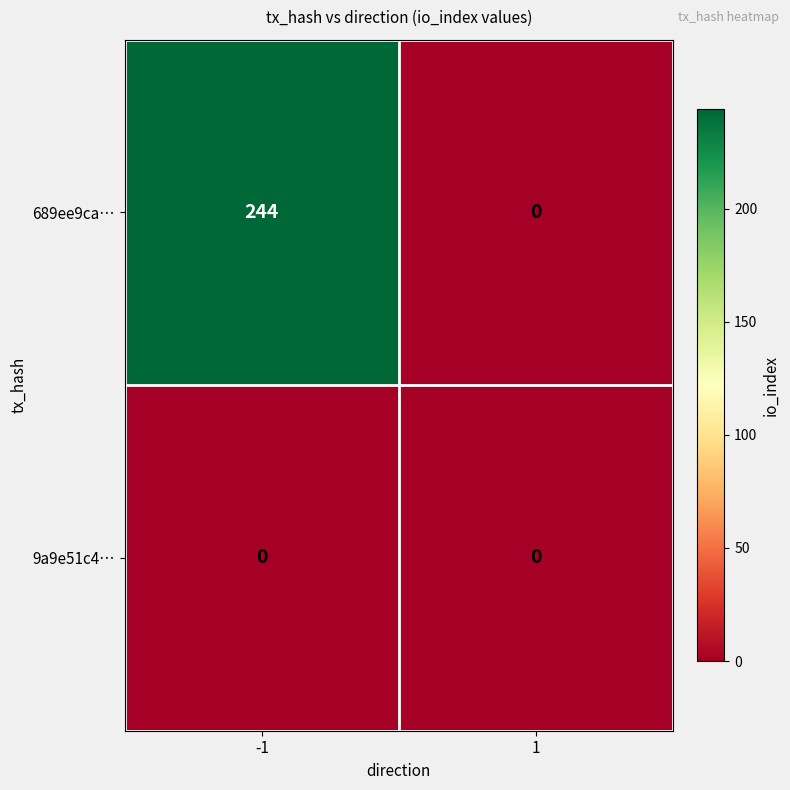

What is the spread (max minus min) of values at -1?

244